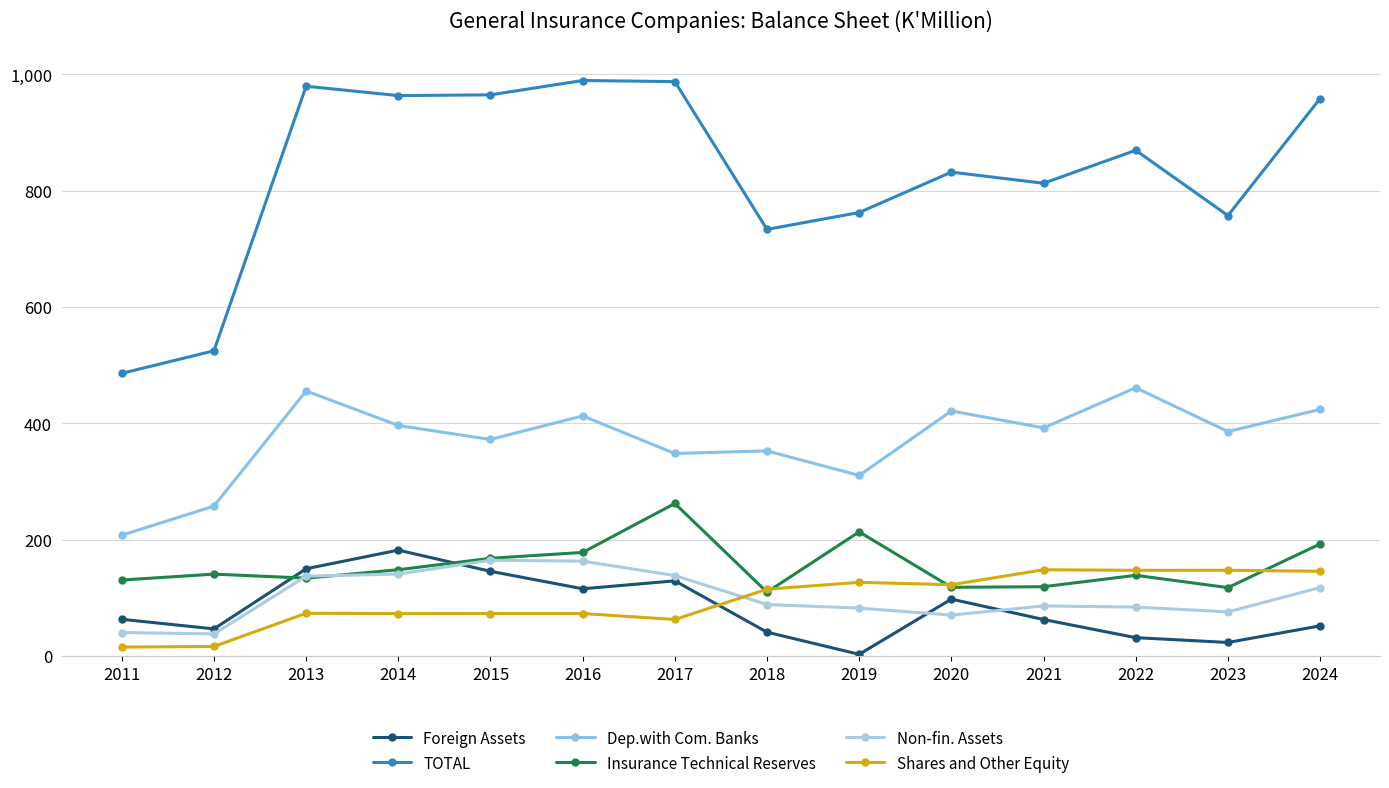

What is the difference between the second highest and minimum values in the Foreign Assets series?

147.1